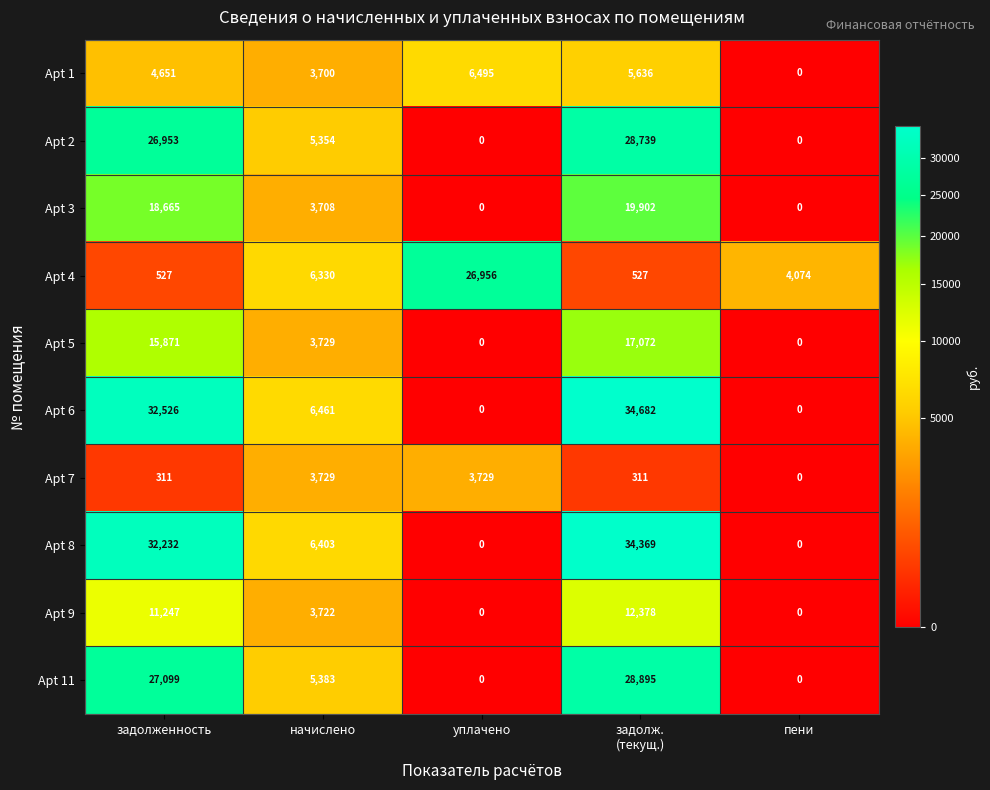

The Apt 2 series shows 5354 at начислено. True or false?

True